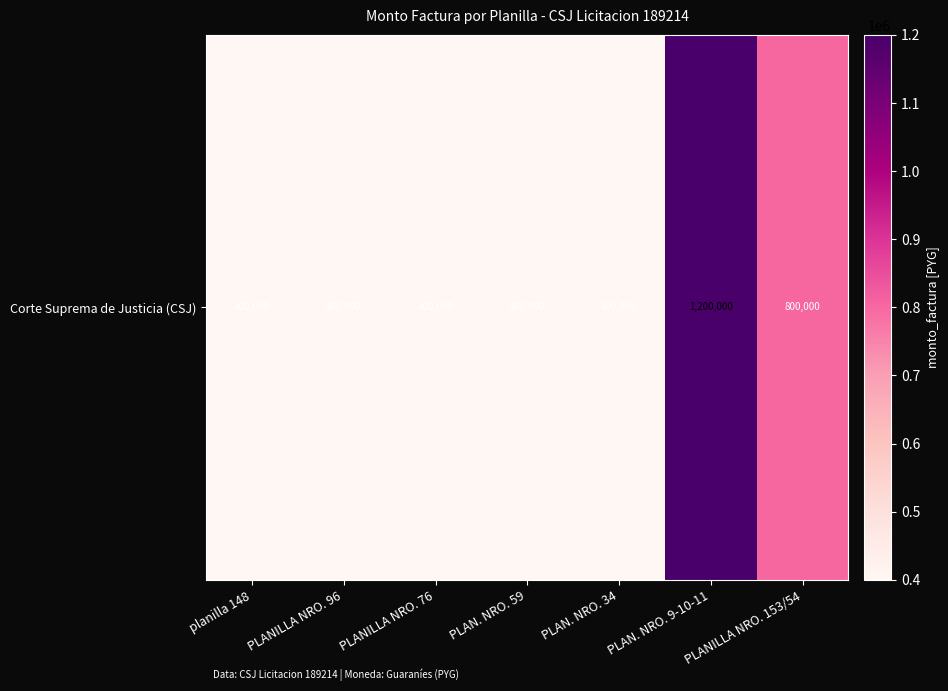

What is the difference between the values at PLANILLA NRO. 153/54 and PLANILLA NRO. 96?

400000